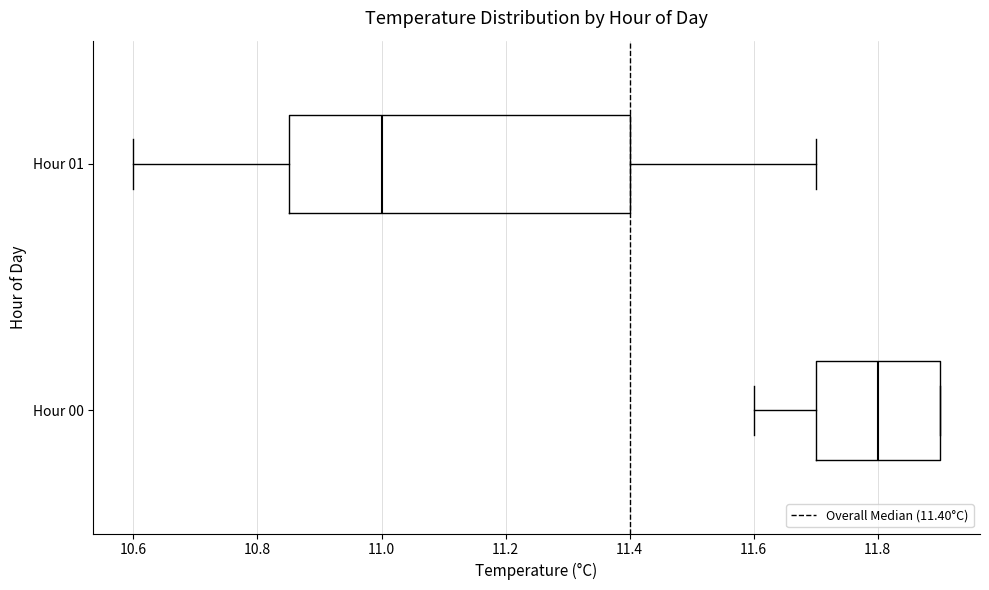

Where is the left edge of the box for Hour 01 on the x-axis? The values are not printed on the chart, so give them approximately, as read against the axis.

10.86